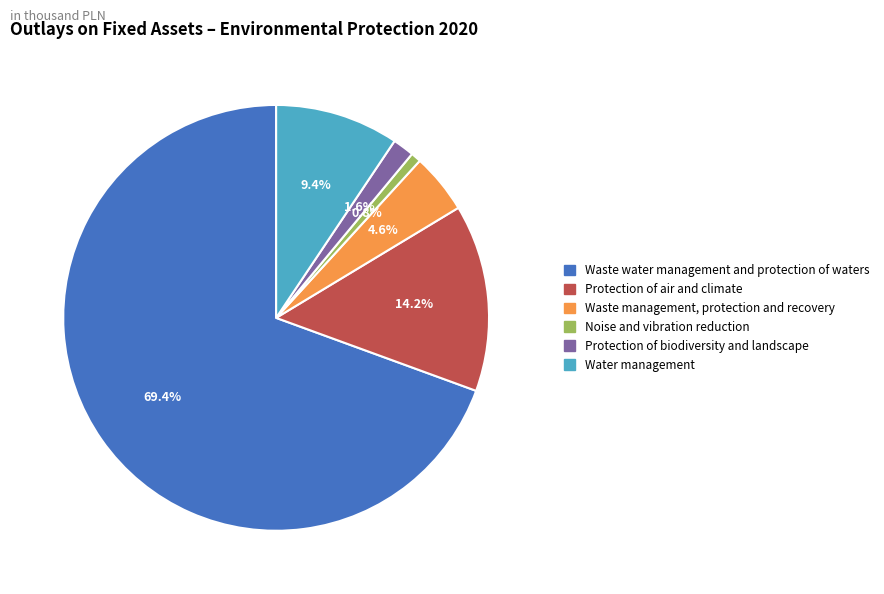

Rank the categories by value from lowest to highest.

Noise and vibration reduction, Protection of biodiversity and landscape, Waste management, protection and recovery, Water management, Protection of air and climate, Waste water management and protection of waters